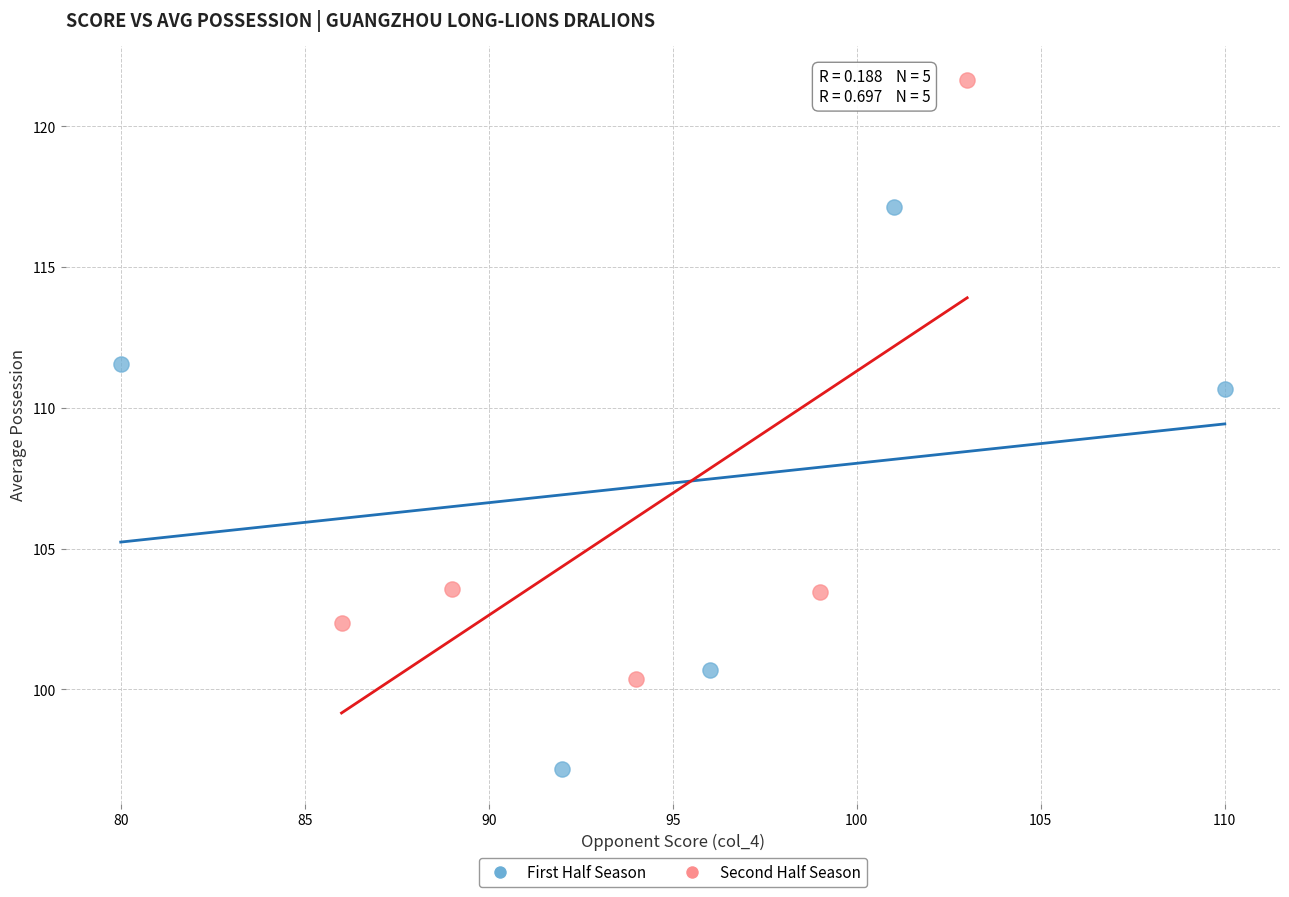

Which series has the largest Y range (max minus min)?

Second Half Season